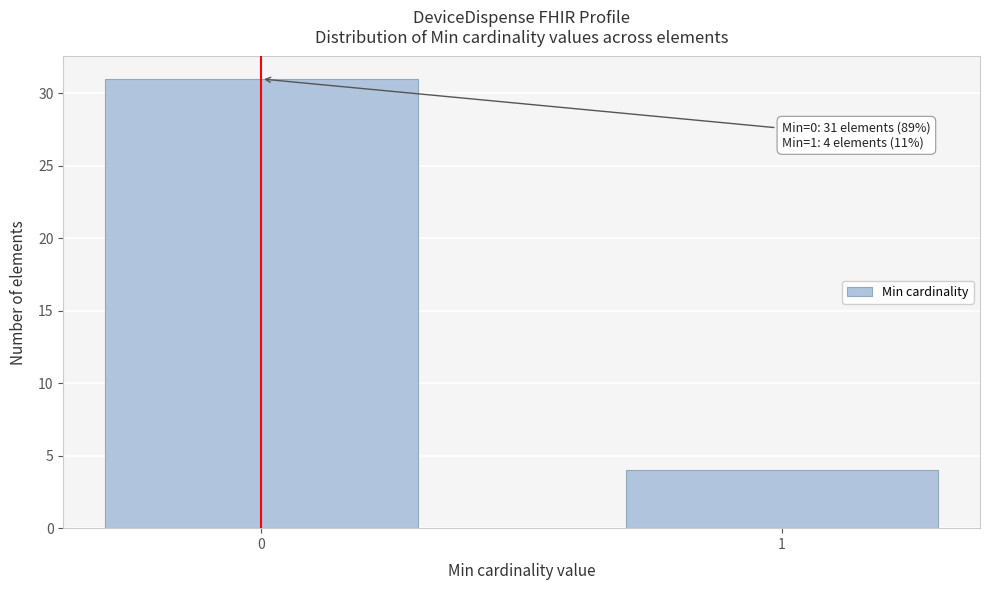

Reading left to right, list all the values displayed in this chart.

31	4